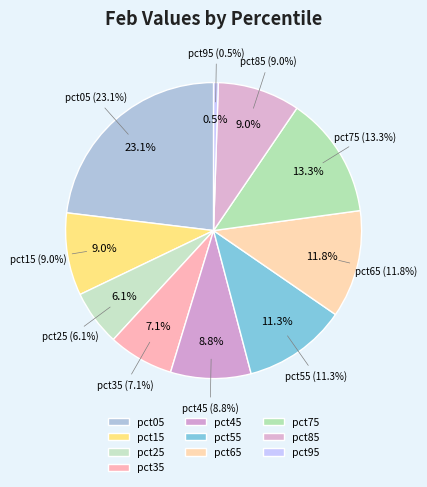

Count the number of slices in the pie.

10